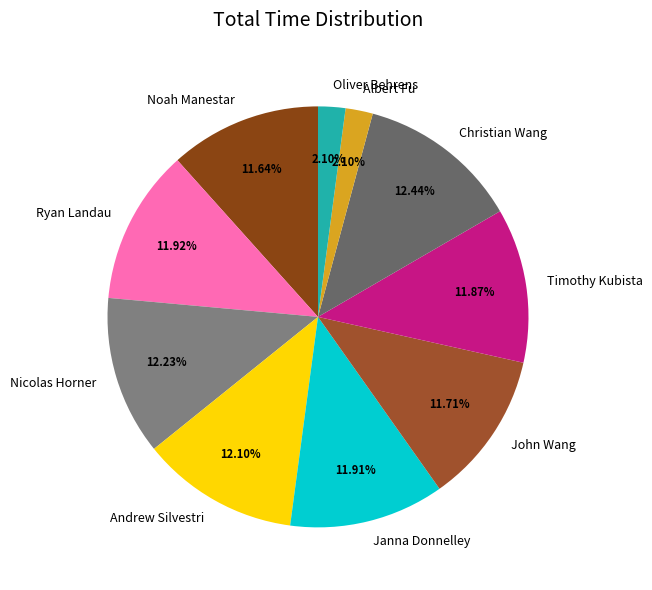

What percentage is the Noah Manestar slice, to the nearest percent?

12%